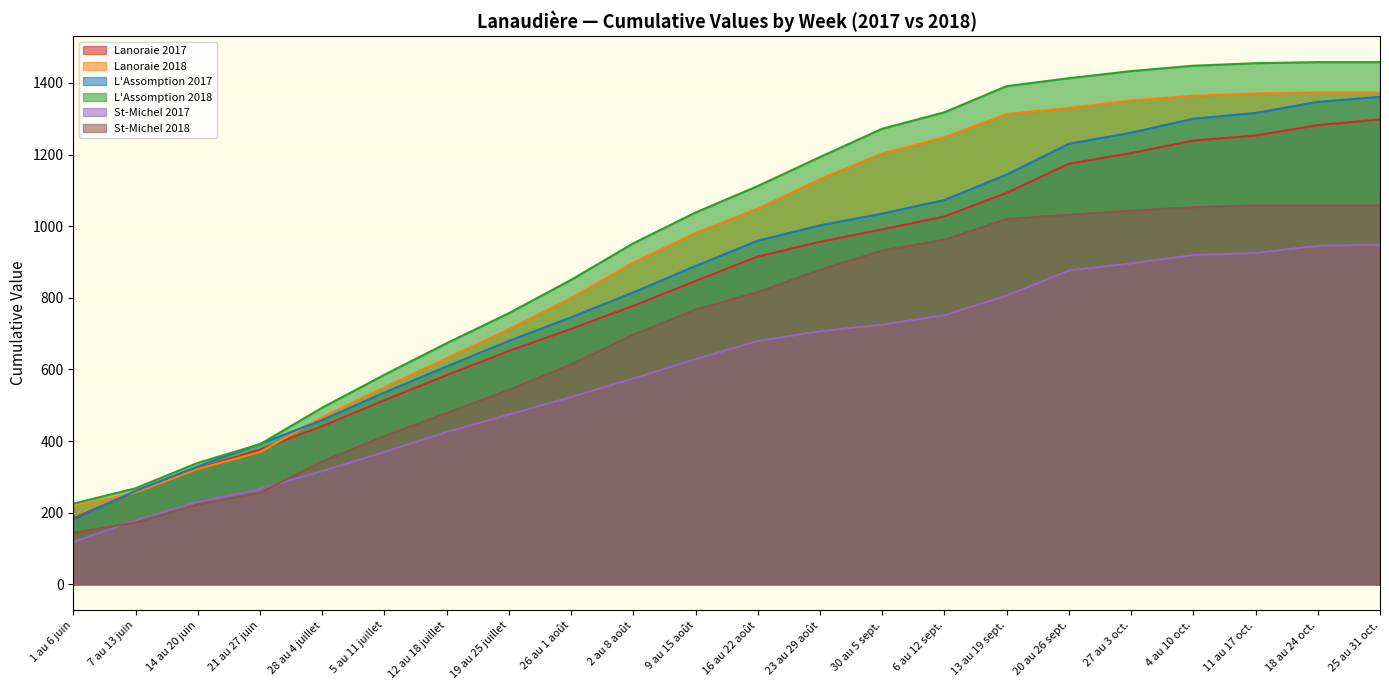

At which label does St-Michel 2017 reach its peak?

25 au 31 oct.